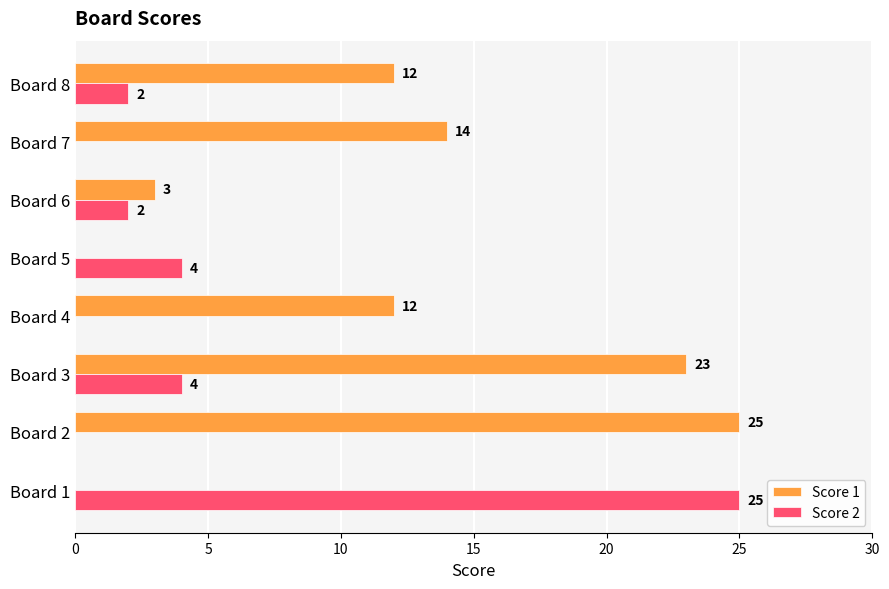

What is the sum of the Score 1 values at Board 2 and Board 6?

28